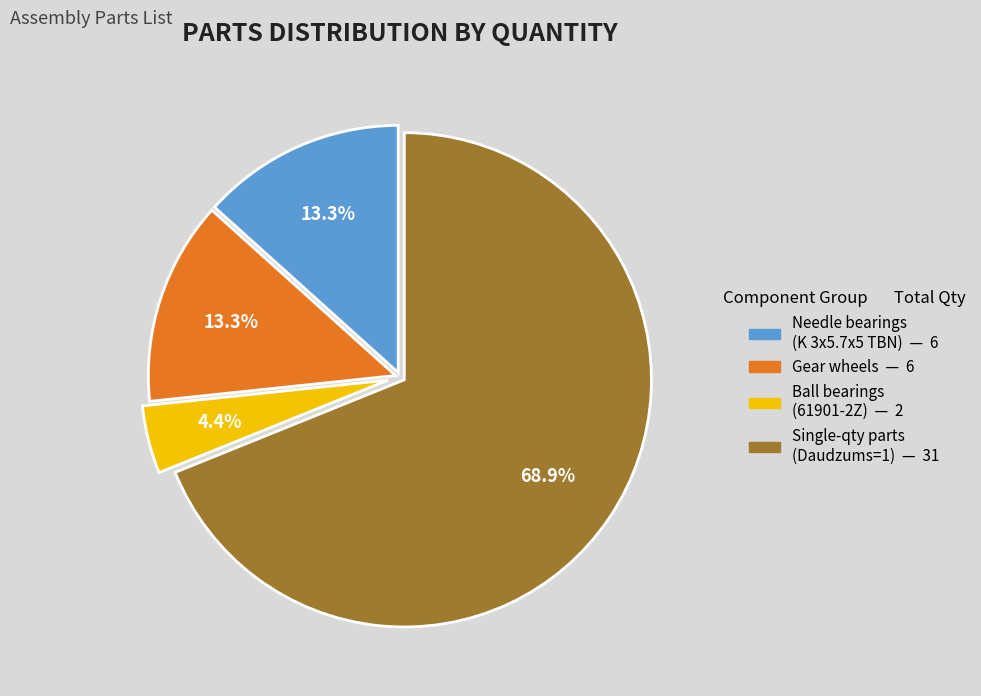

Is there a majority slice in this chart?

Yes